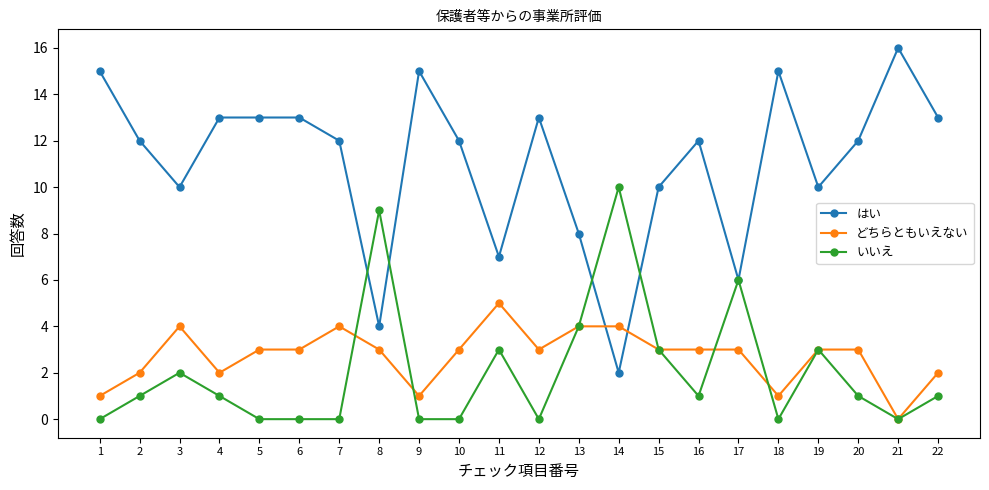

How many times do はい and どちらともいえない cross each other?

2